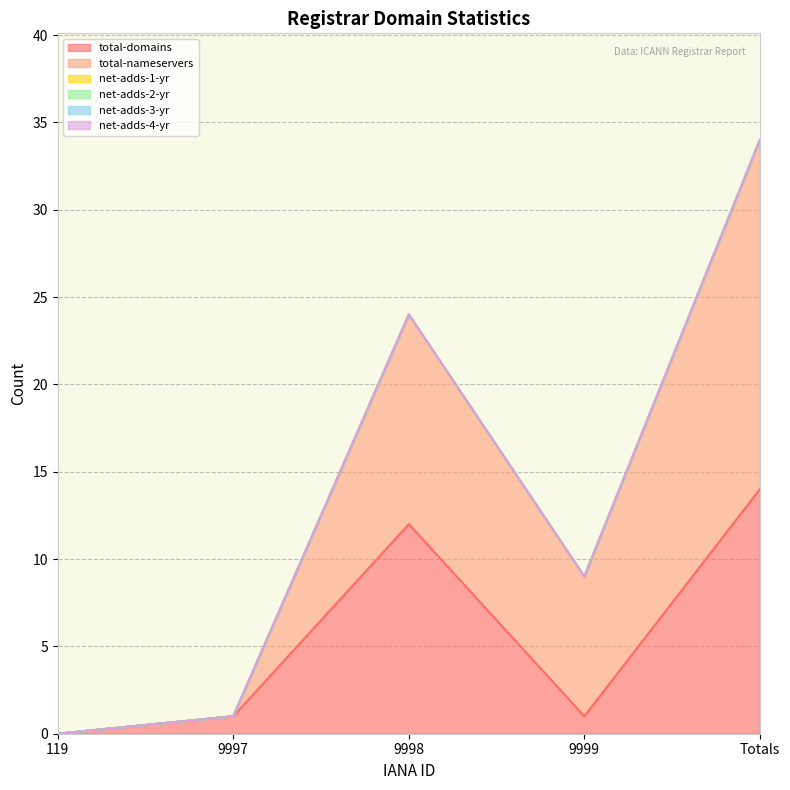

What is the label of the 3rd point from the left?

9998